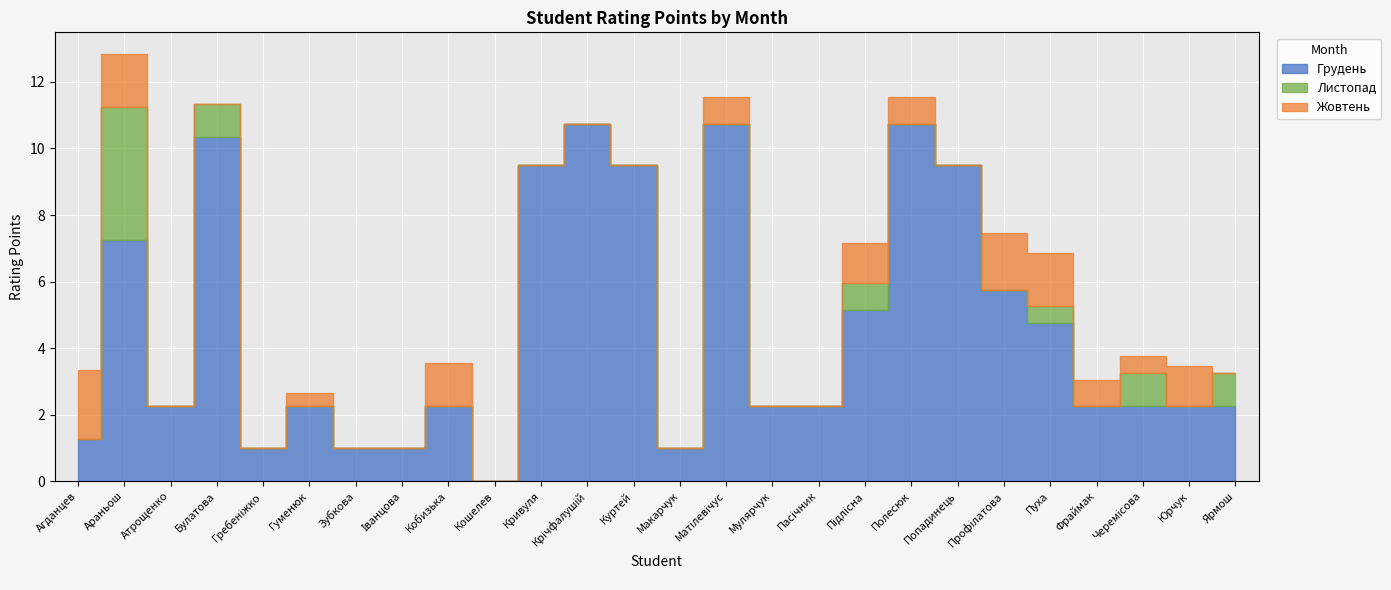

At Гребеніжко, list the series in order from largest to smallest.

Грудень, Листопад, Жовтень